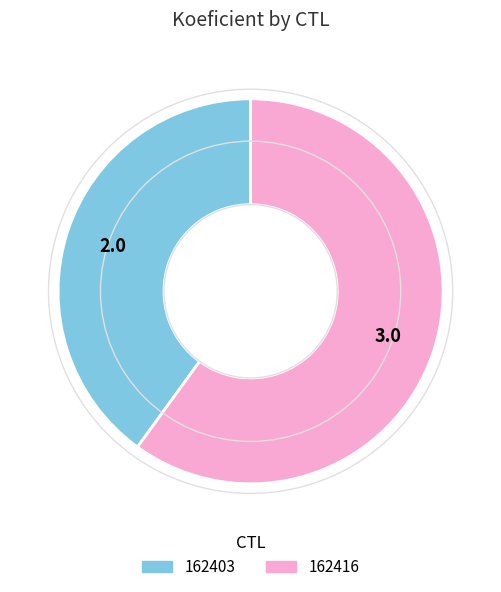

Rank the categories by value from highest to lowest.

162416, 162403